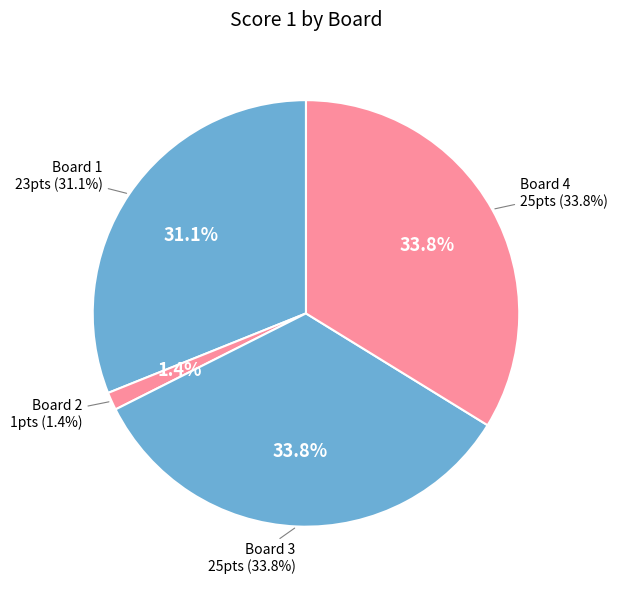

What portion of the pie excludes Board 2?

98.6%